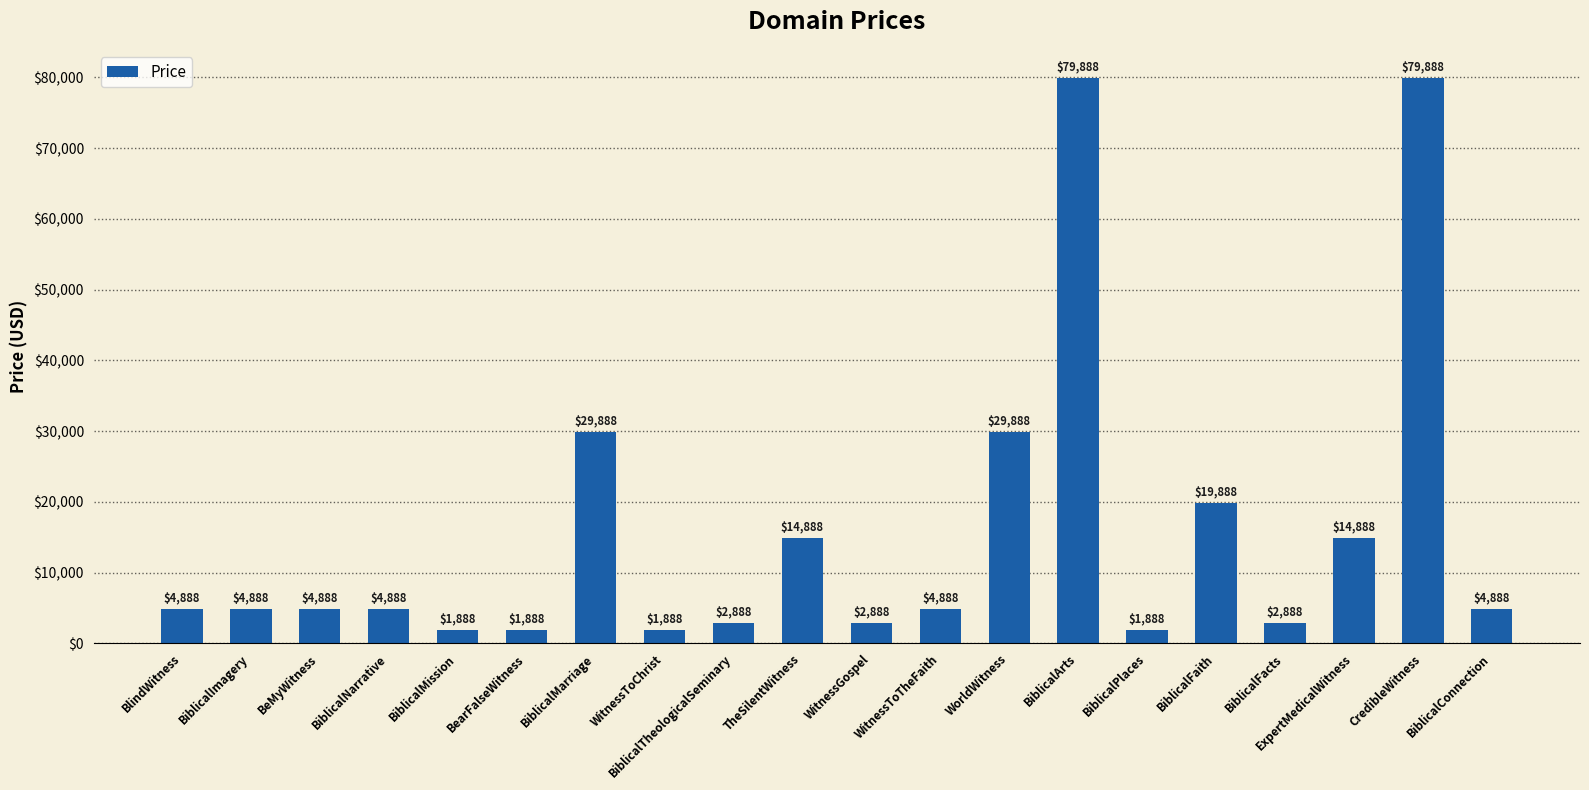

Reading right to left, list all the values displayed in this chart.

BiblicalConnection=4888	CredibleWitness=79888	ExpertMedicalWitness=14888	BiblicalFacts=2888	BiblicalFaith=19888	BiblicalPlaces=1888	BiblicalArts=79888	WorldWitness=29888	WitnessToTheFaith=4888	WitnessGospel=2888	TheSilentWitness=14888	BiblicalTheologicalSeminary=2888	WitnessToChrist=1888	BiblicalMarriage=29888	BearFalseWitness=1888	BiblicalMission=1888	BiblicalNarrative=4888	BeMyWitness=4888	BiblicalImagery=4888	BlindWitness=4888